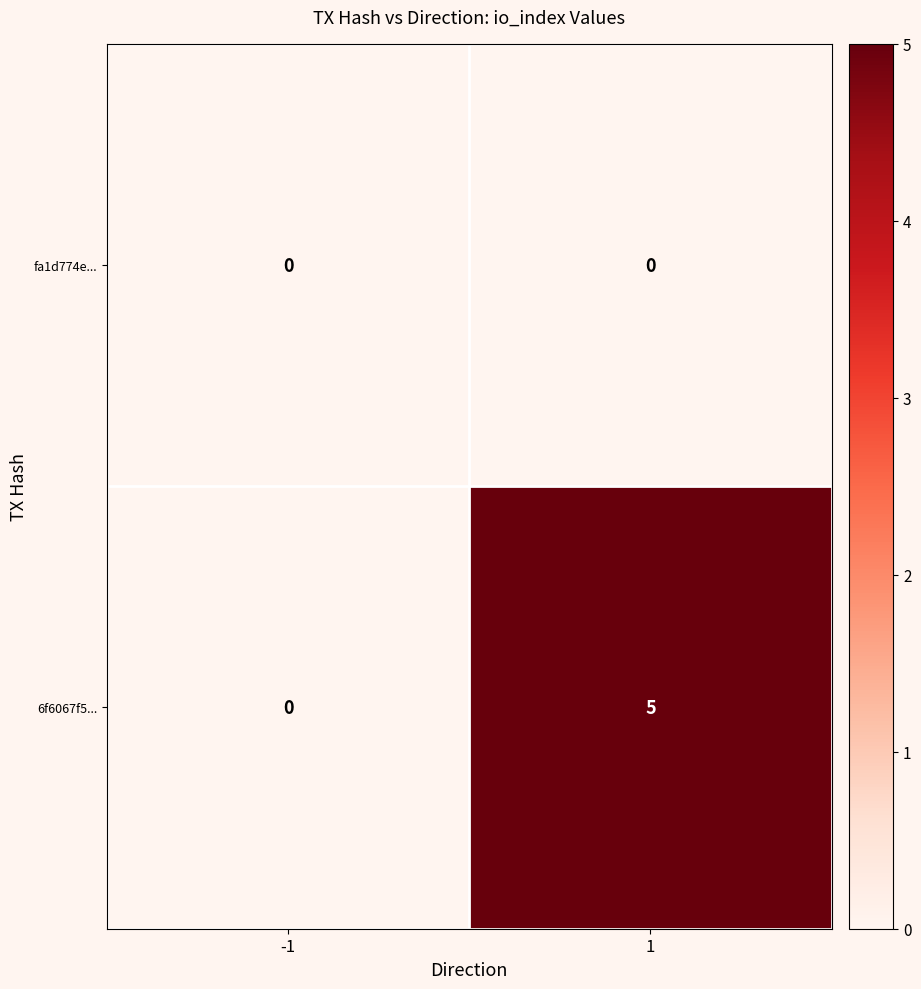

Count the number of data series in this chart.

2